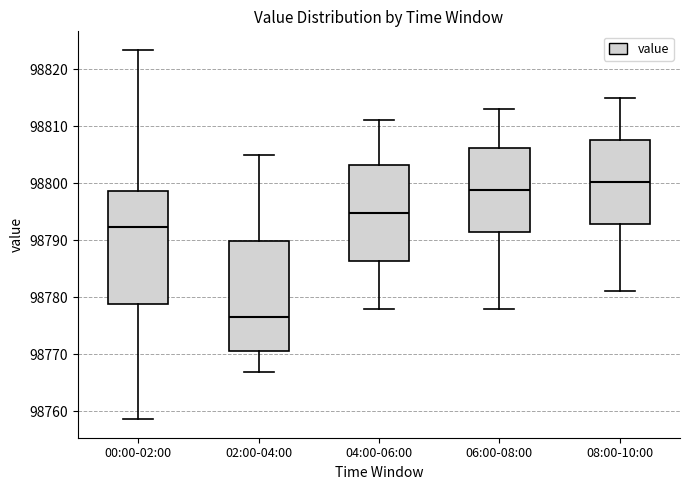

Reading left to right, transcribe this box plot: for each box, give where its median line is, the range the box spans, and where its two whiskers end, as read against the y-axis. The values are not printed on the chart, so give them approximately, as read against the axis.

00:00-02:00: median 98792, box 98779 to 98799, whiskers 98759 to 98823
02:00-04:00: median 98777, box 98771 to 98790, whiskers 98767 to 98805
04:00-06:00: median 98795, box 98786 to 98803, whiskers 98778 to 98811
06:00-08:00: median 98799, box 98791 to 98806, whiskers 98778 to 98813
08:00-10:00: median 98800, box 98793 to 98808, whiskers 98781 to 98815